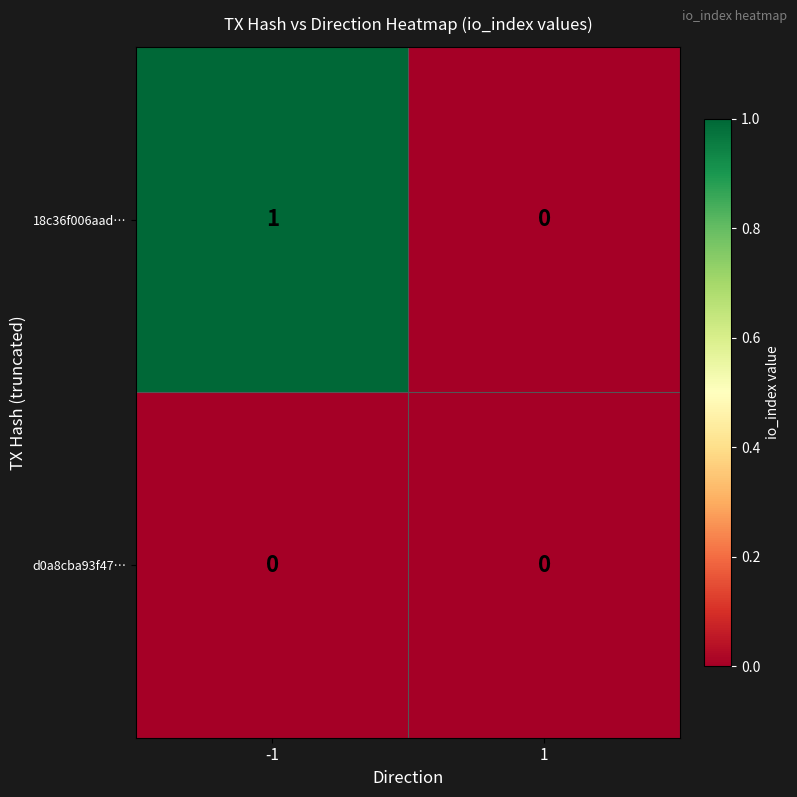

Rank the series at -1 from lowest to highest value.

d0a8cba93f47…, 18c36f006aad…